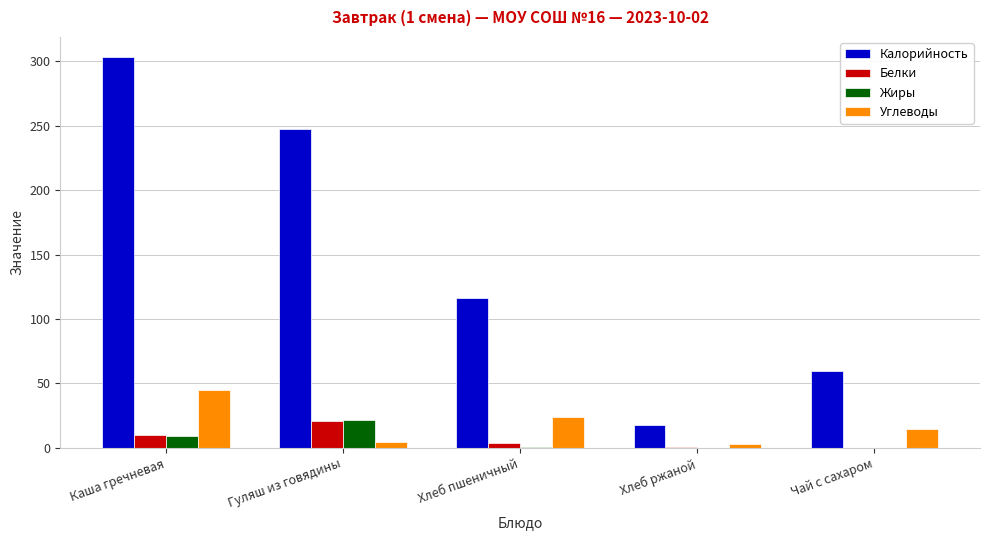

Are the bars horizontal?

No